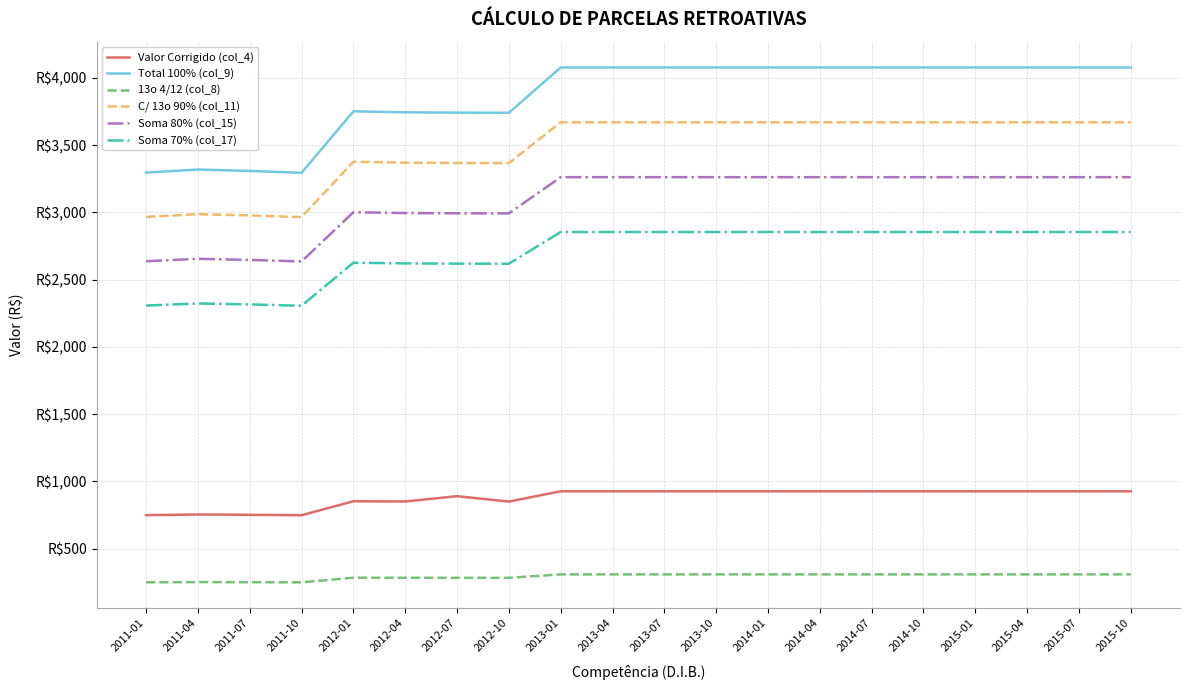

Does the chart display data point markers on the line(s)?

No